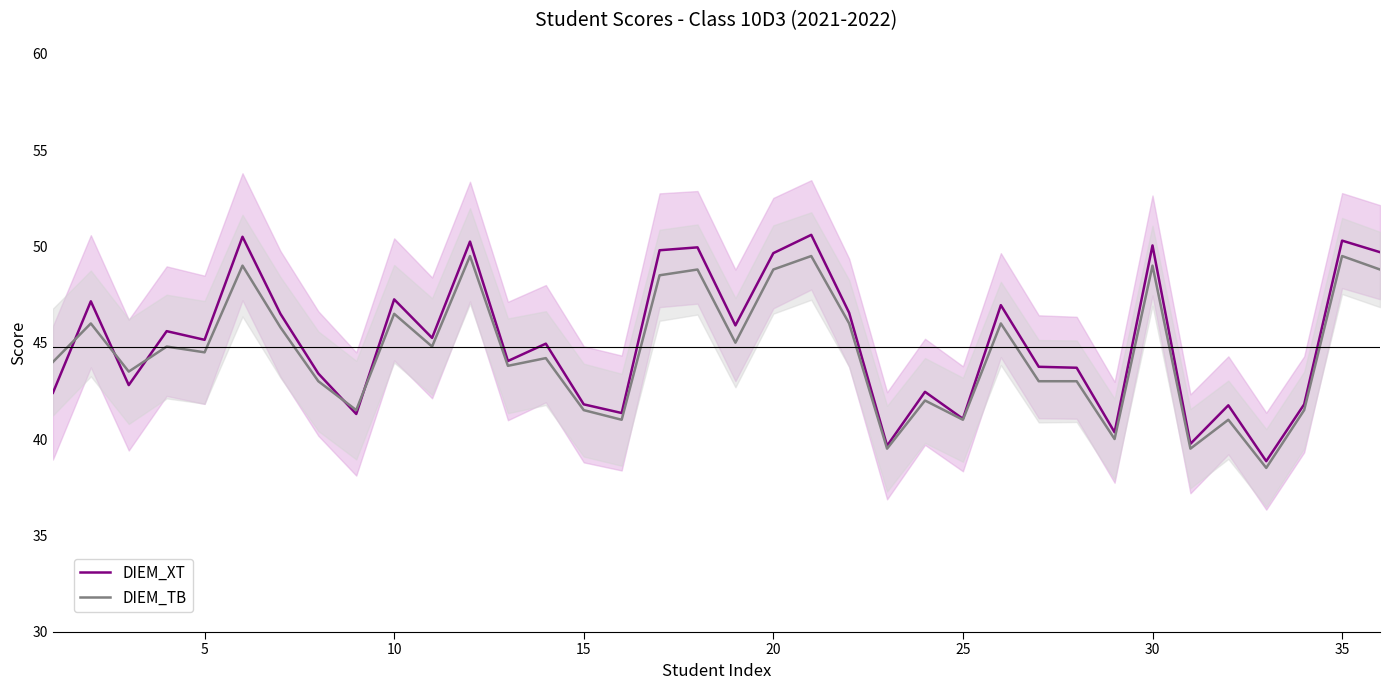

Reading right to left, what are all the values shown in this chart?

DIEM_XT: 49.7	50.3	41.8	38.9	41.8	39.8	50.0	40.4	43.7	43.8	47.0	41.0	42.5	39.6	46.5	50.6	49.6	45.9	50.0	49.8	41.4	41.8	45.0	44.0	50.2	45.2	47.2	41.3	43.4	46.5	50.5	45.1	45.6	42.8	47.1	42.4
DIEM_TB: 48.8	49.5	41.5	38.5	41.0	39.5	49.0	40.0	43.0	43.0	46.0	41.0	42.0	39.5	46.0	49.5	48.8	45.0	48.8	48.5	41.0	41.5	44.2	43.8	49.5	44.8	46.5	41.5	43.0	45.8	49.0	44.5	44.8	43.5	46.0	44.0